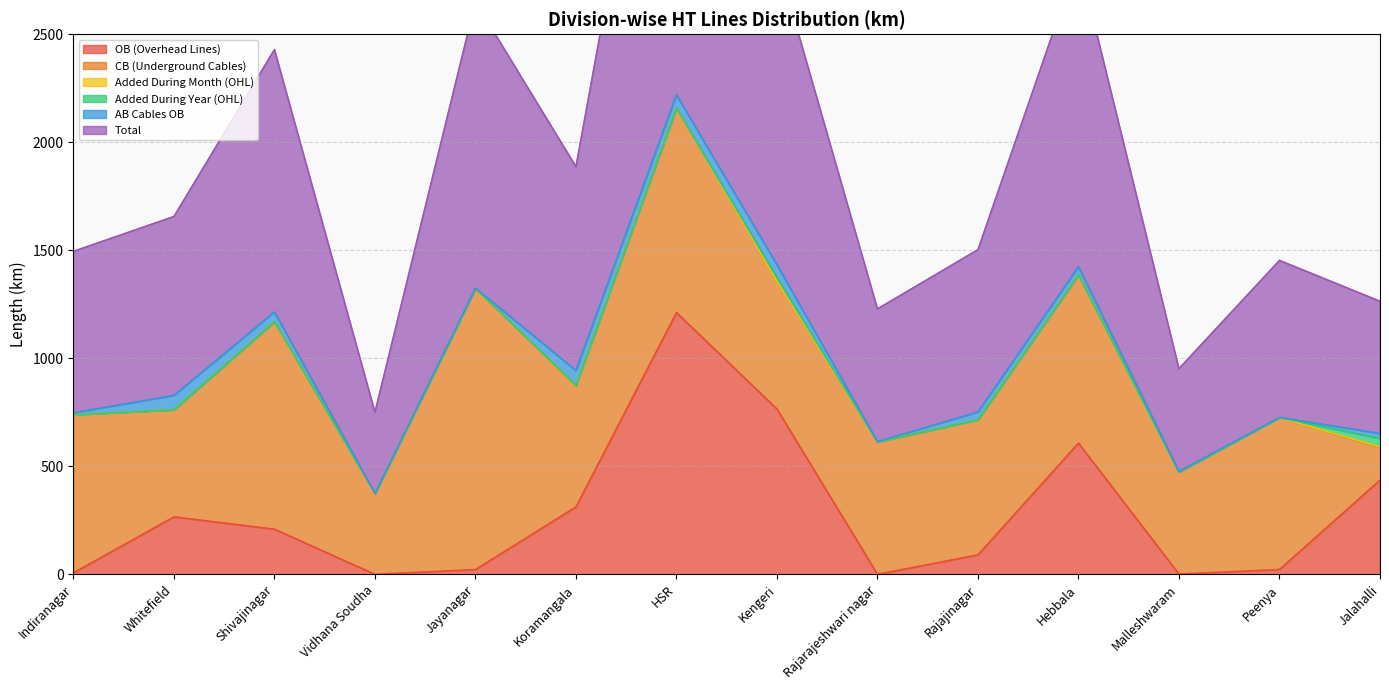

At which label is CB (Underground Cables) closest to 725?

Indiranagar